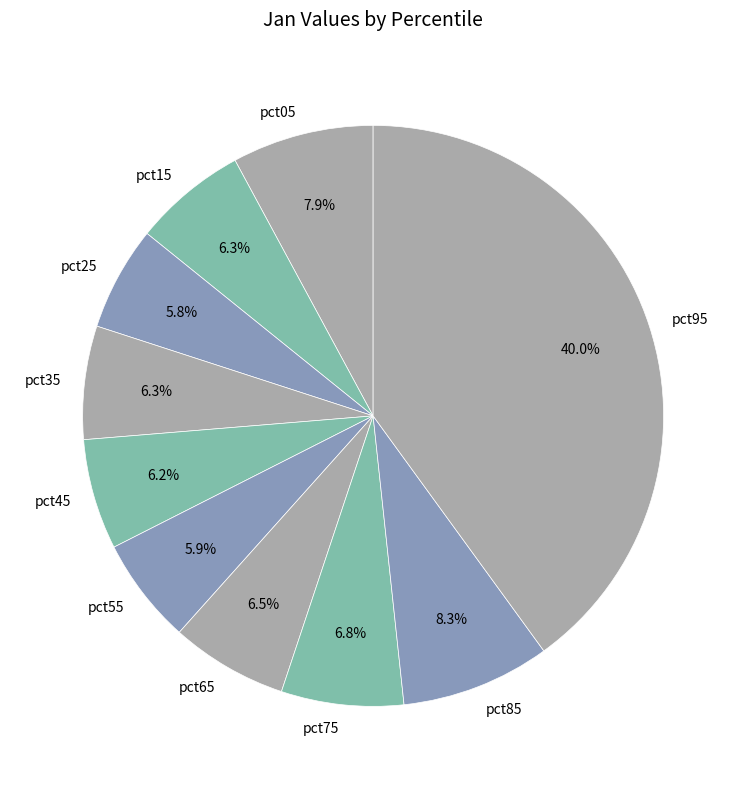

What portion of the pie excludes pct35?

93.7%